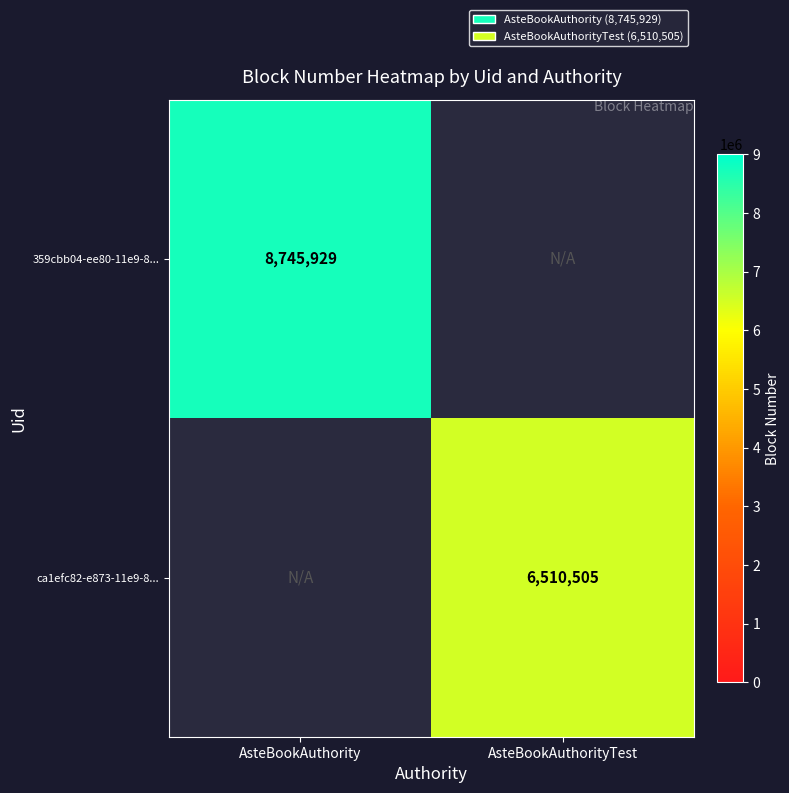

How many series are shown in this chart?

2